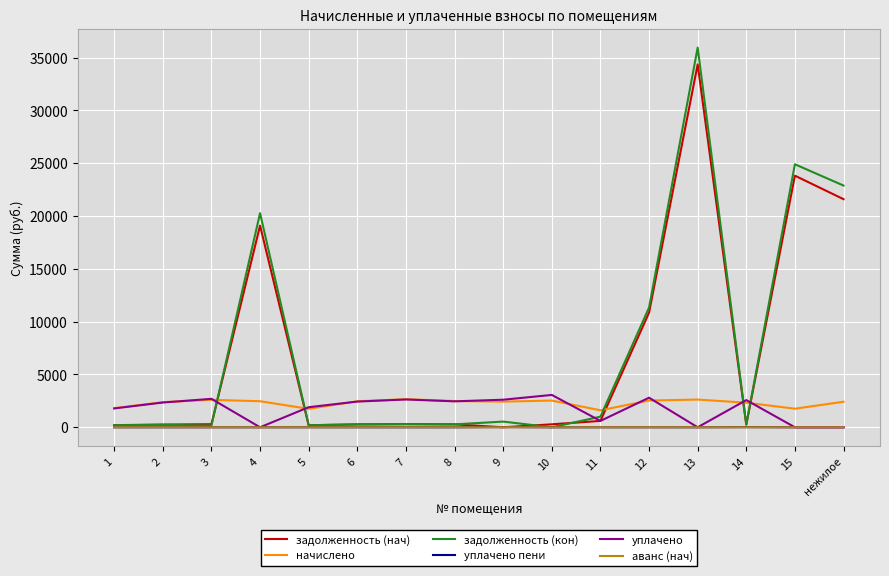

At which category does the chart reach its peak across all series?

13